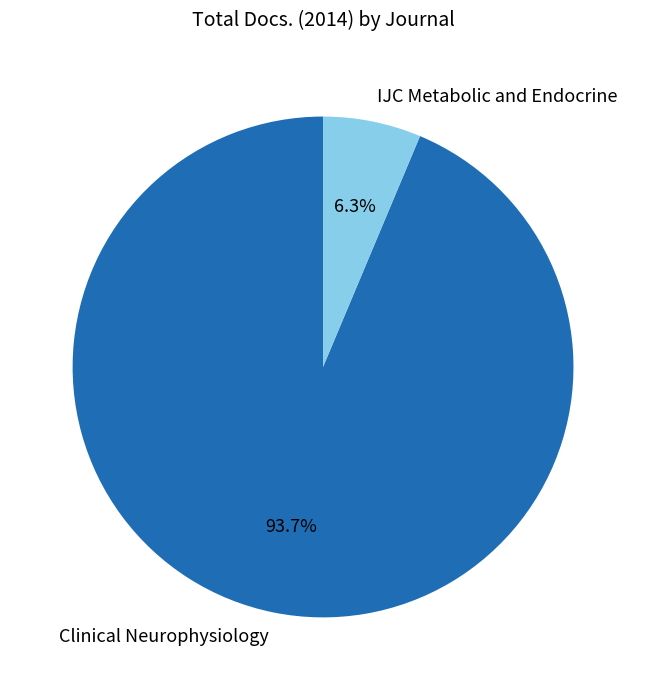

The Clinical Neurophysiology slice represents 99% of the pie. True or false?

False